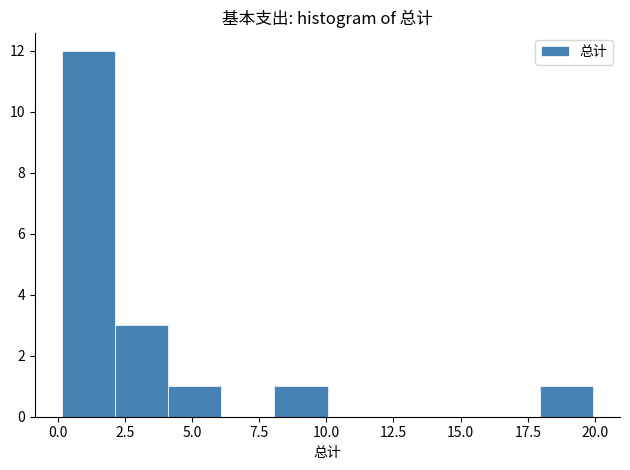

Read against the x-axis, roughly where is the centre of the tallest bar?

1.0